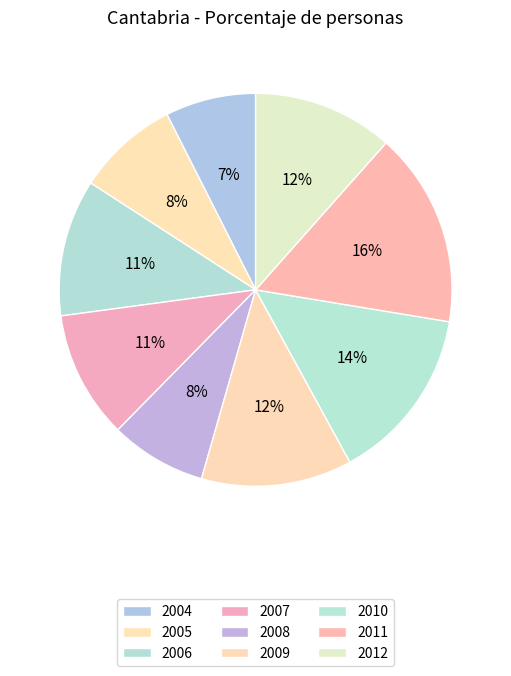

What is the smallest slice in the pie chart?

2004